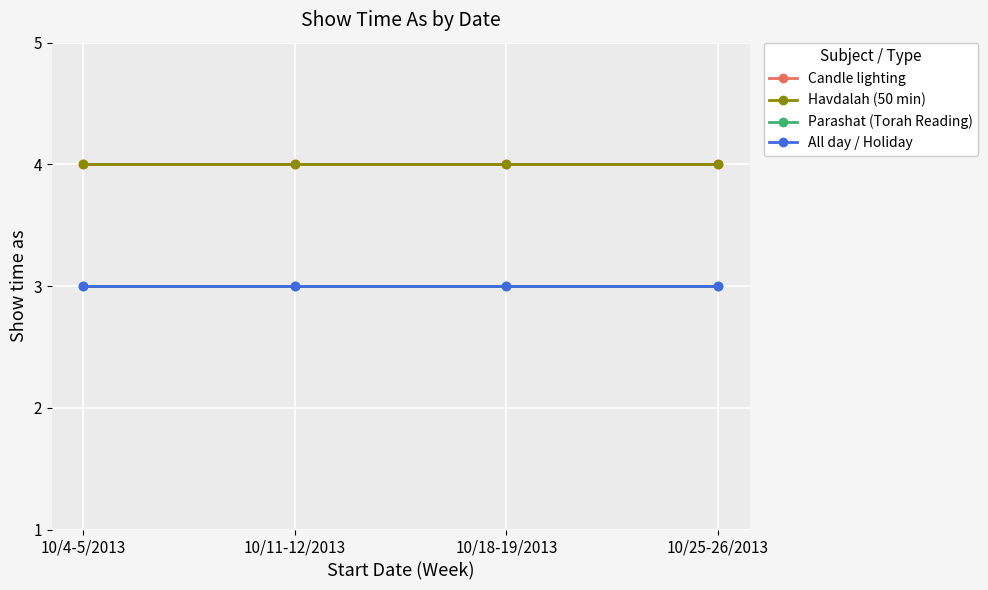

Does the chart have visible grid lines?

Yes